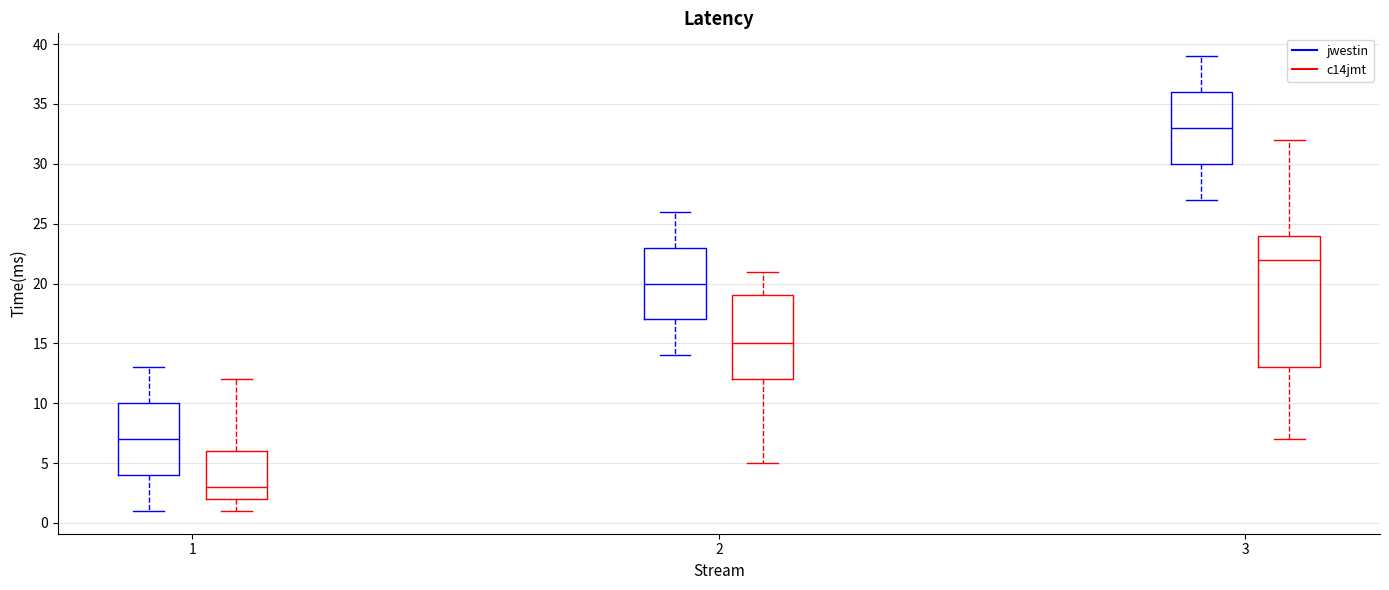

Where is the upper edge of the box for 1 (c14jmt) on the y-axis? The values are not printed on the chart, so give them approximately, as read against the axis.

6